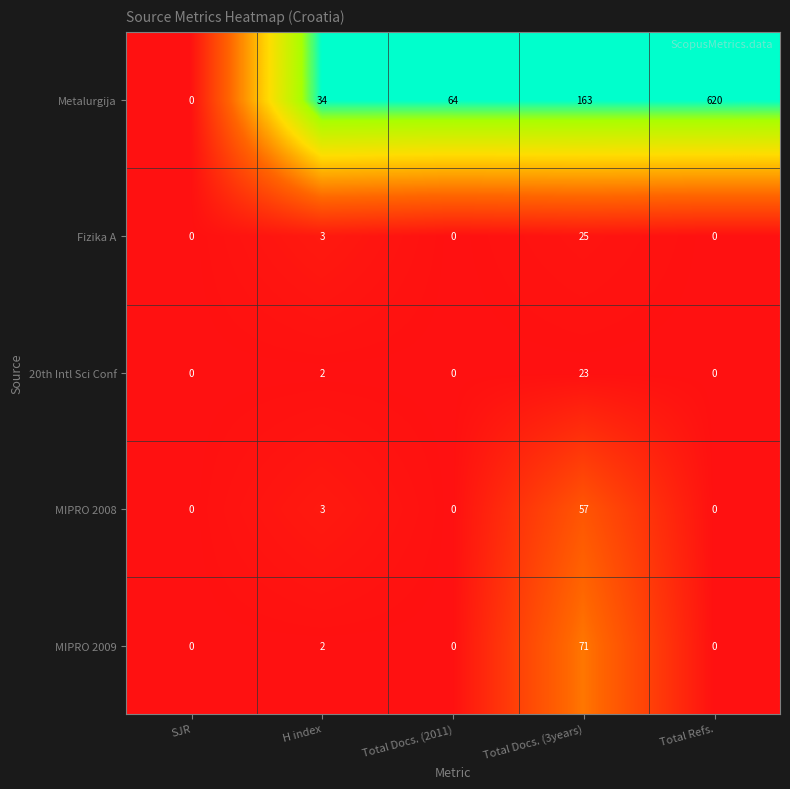

What is the total value across all series at H index?

44